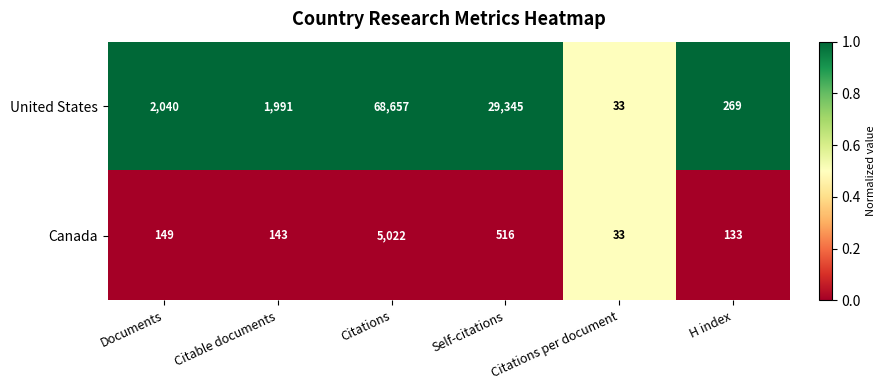

The United States series shows 269 at H index. True or false?

True